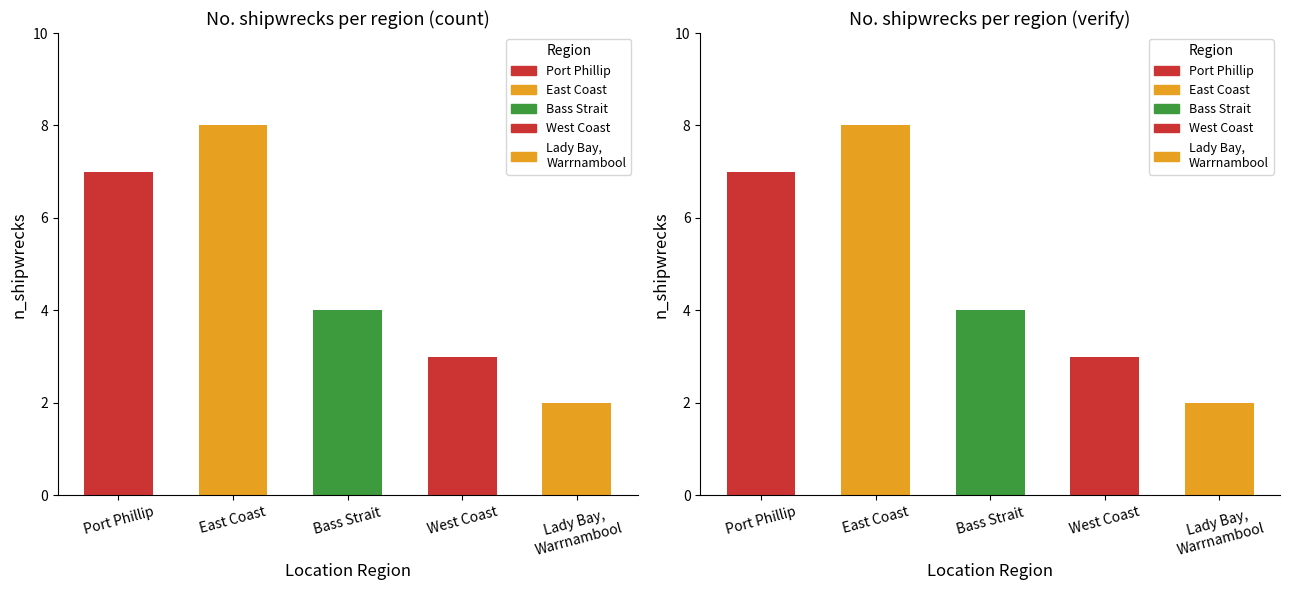

What are all the series names shown in the legend?

Port Phillip, East Coast, Bass Strait, West Coast, Lady Bay / Warrnambool